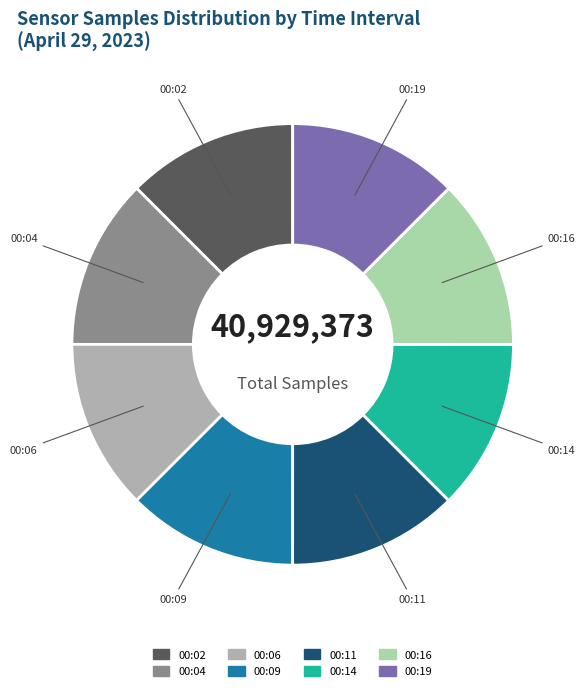

True or false: 00:09 accounts for 5% of the total.

False